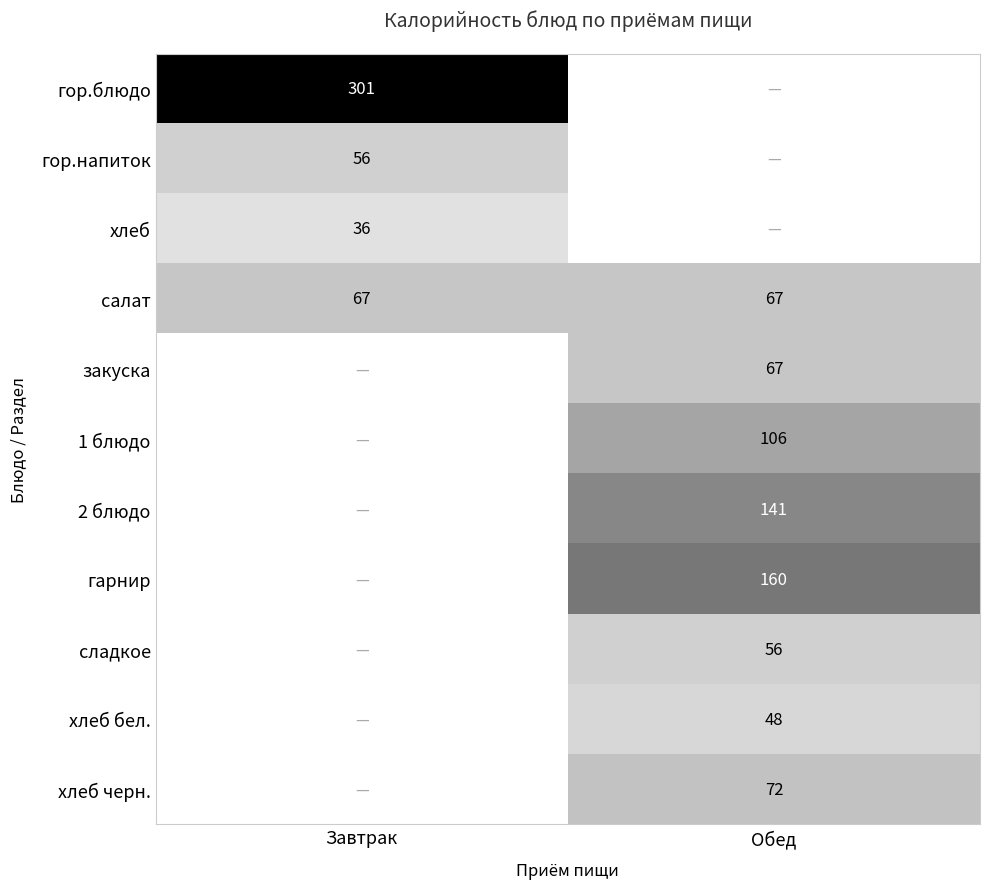

What is the maximum value for салат?

67